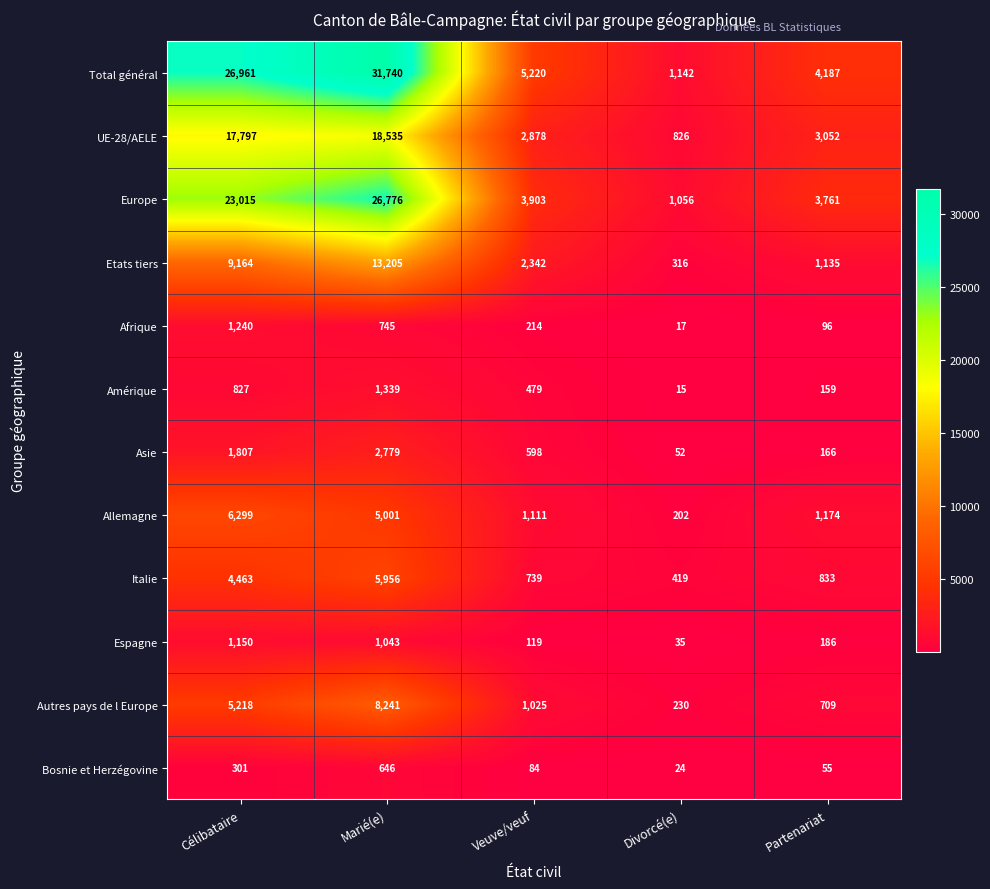

Is the value of Bosnie et Herzégovine at Veuve/veuf greater than the value of Espagne at Divorcé(e)?

Yes